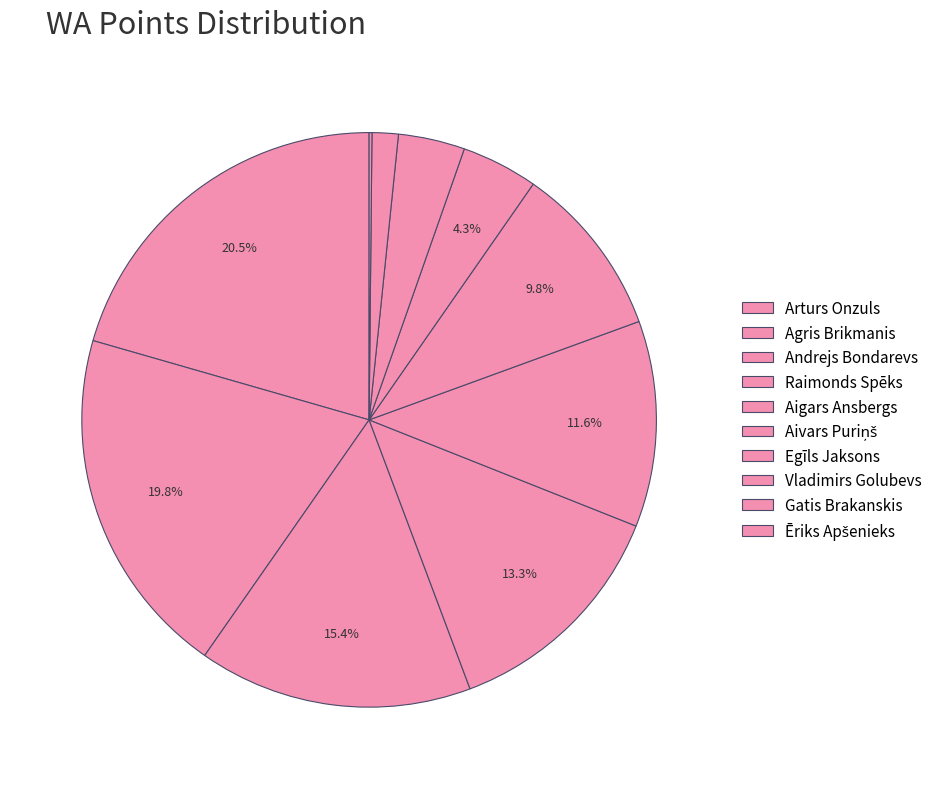

To the nearest percent, what portion does Agris Brikmanis represent?

20%